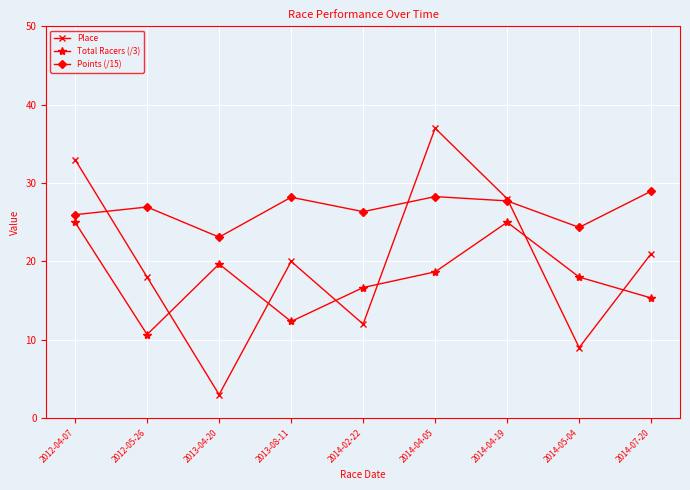

What is the label of the 2nd point from the left?

2012-05-26